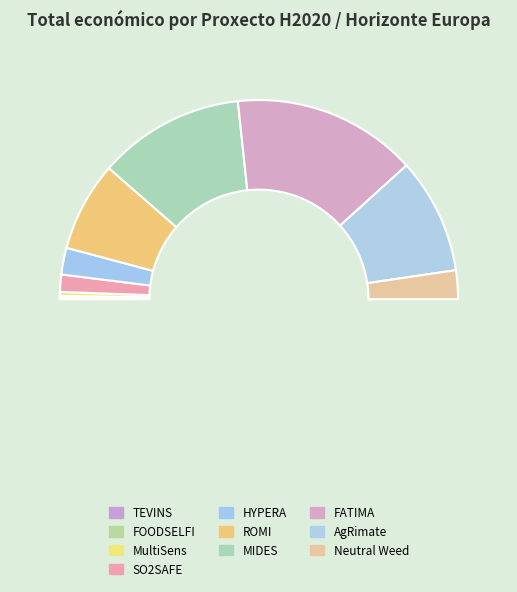

Which category has the biggest portion of the pie?

FATIMA